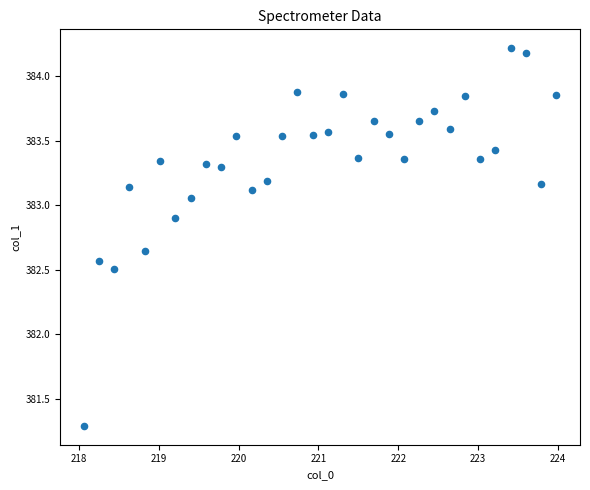

What Y value in the scatter plot is closest to 382?

382.5